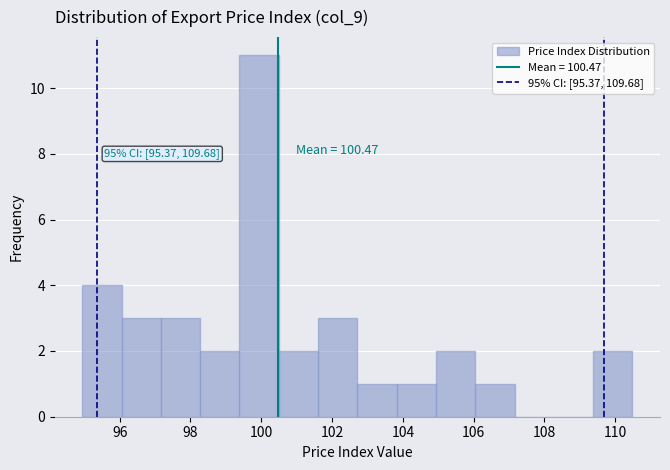

Over which range of the x-axis is the bar tallest?

99.4 to 100.4